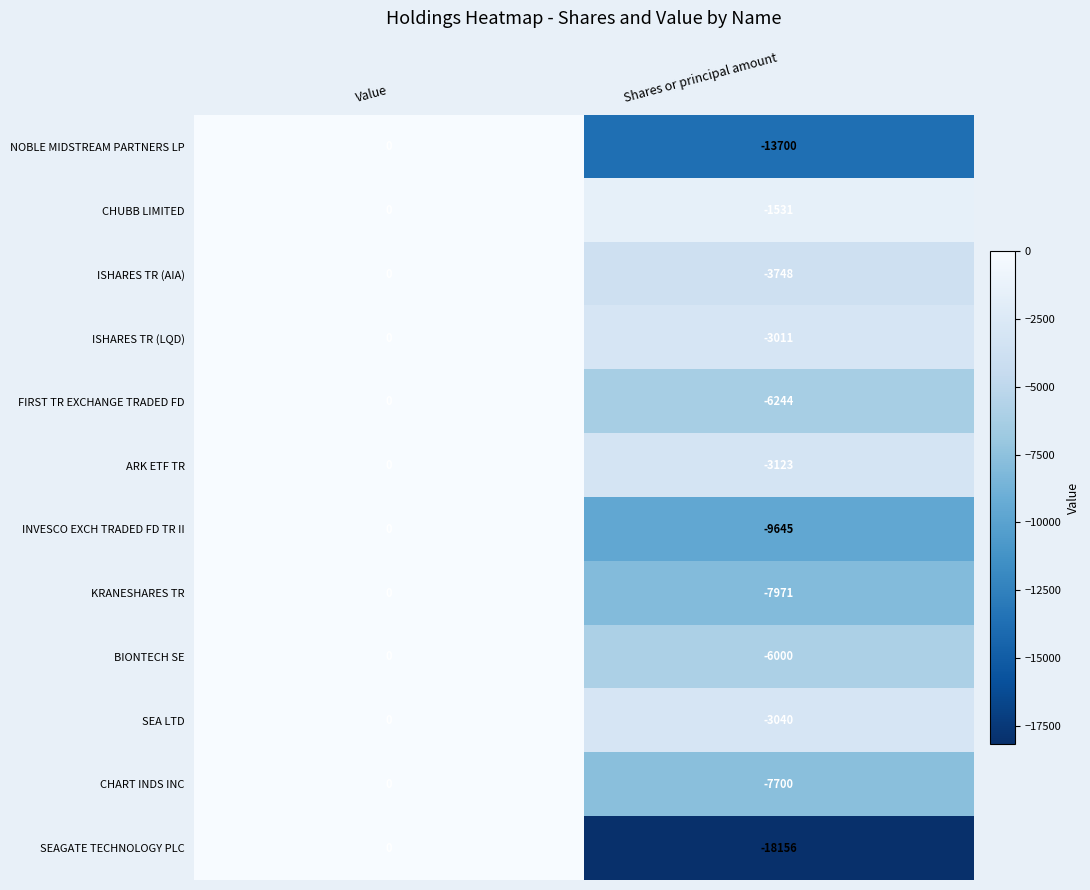

List the labels in order of NOBLE MIDSTREAM PARTNERS LP value, smallest first.

Shares or principal amount, Value